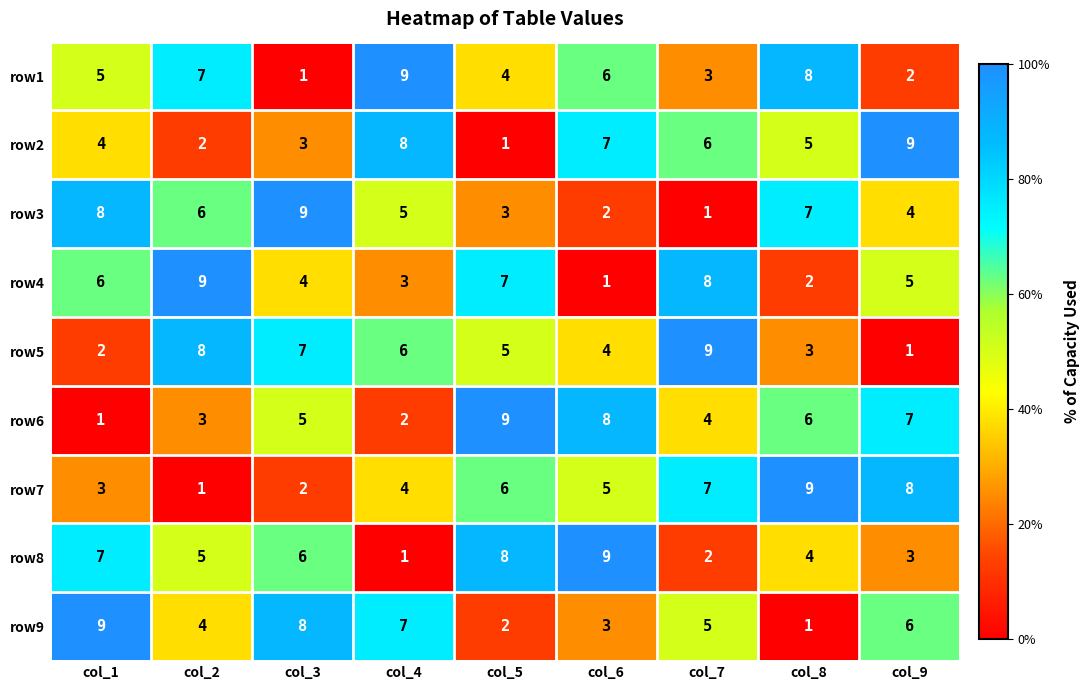

Rank the series at col_7 from highest to lowest value.

row5, row4, row7, row2, row9, row6, row1, row8, row3